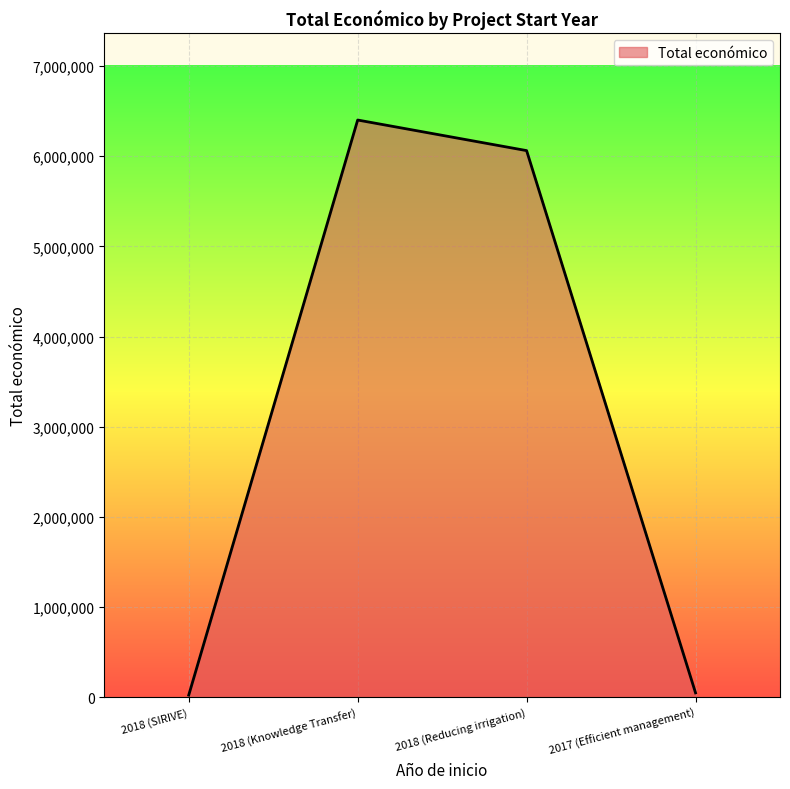

At which label does the data first exceed 6062169?

2018 (Knowledge Transfer)